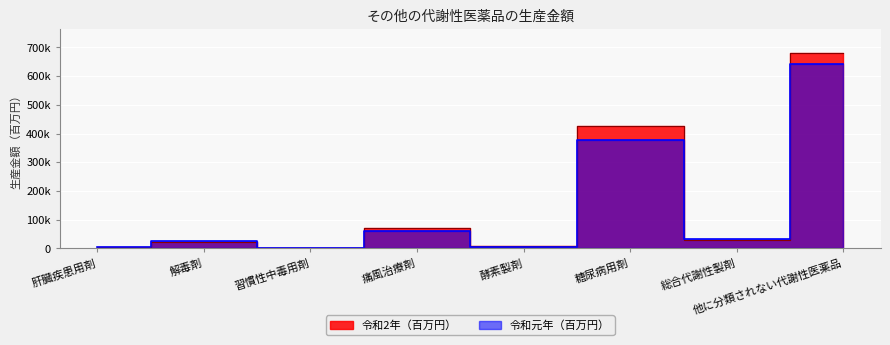

What is the total value across all series at 酵素製剤?

12755